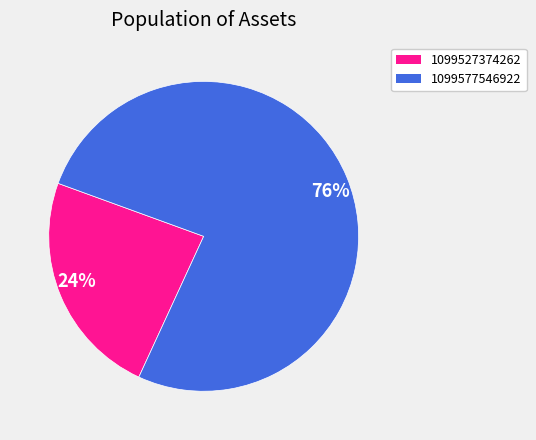

How many slices are in this pie chart?

2